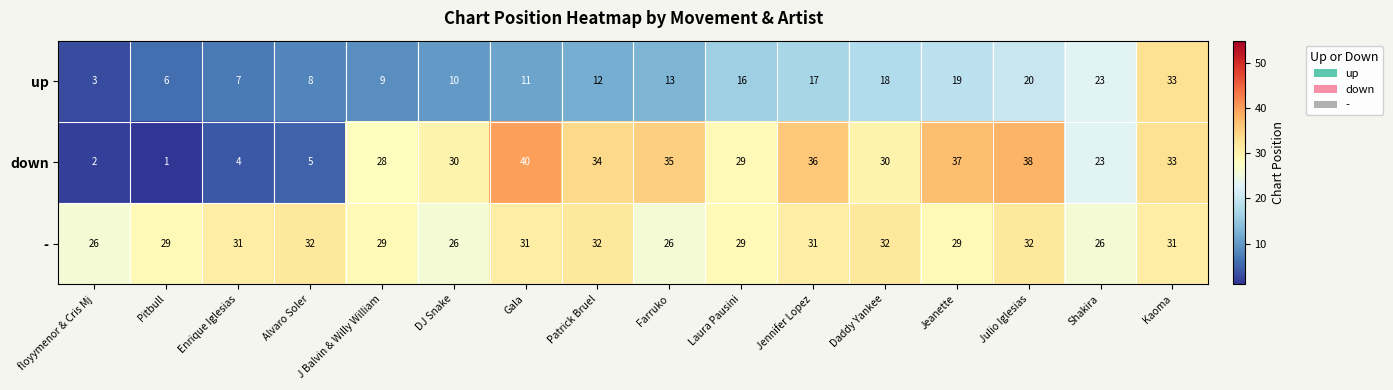

Which category has the highest value across all series?

Gala